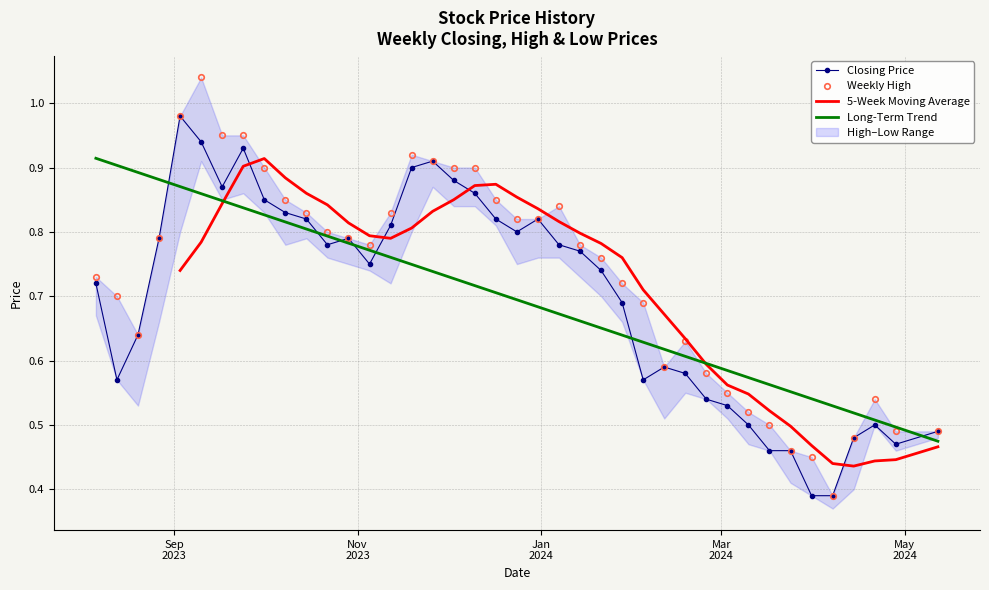

True or false: Closing Price and Long-Term Trend cross at least once.

True